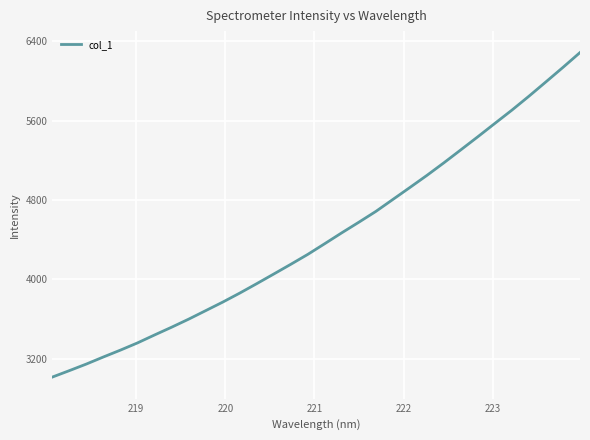

What is the difference between the maximum and minimum values?

3266.5